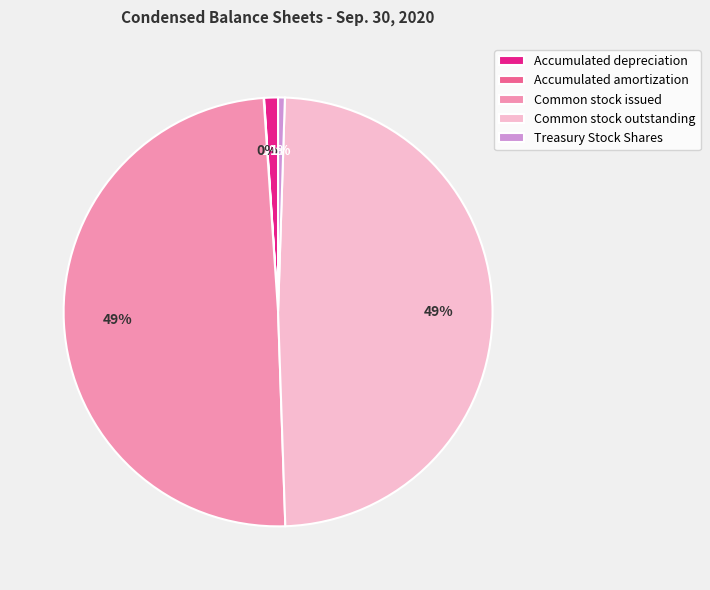

The Common stock outstanding slice represents 41% of the pie. True or false?

False